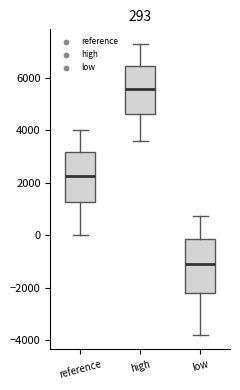

Which box has the lowest median line?

low